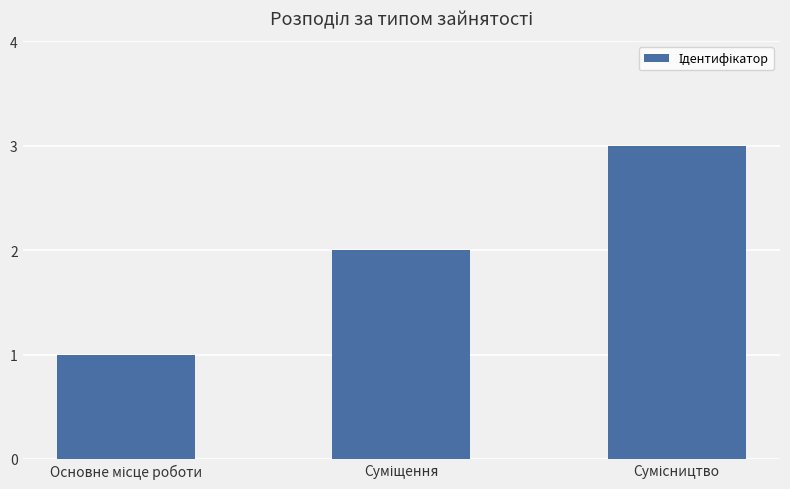

What is the sum of all values?

6